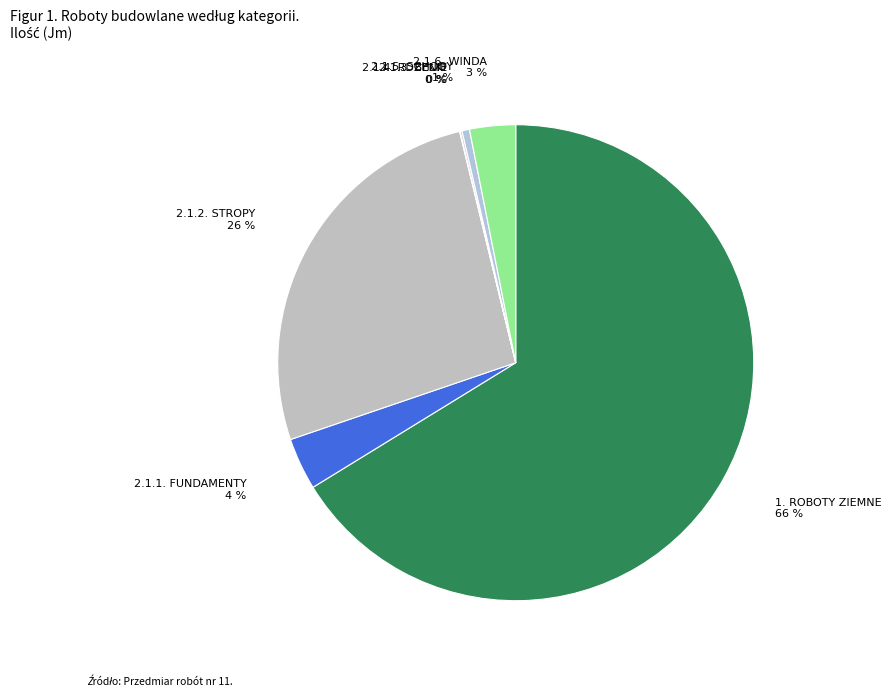

Which category accounts for the majority?

1. ROBOTY ZIEMNE